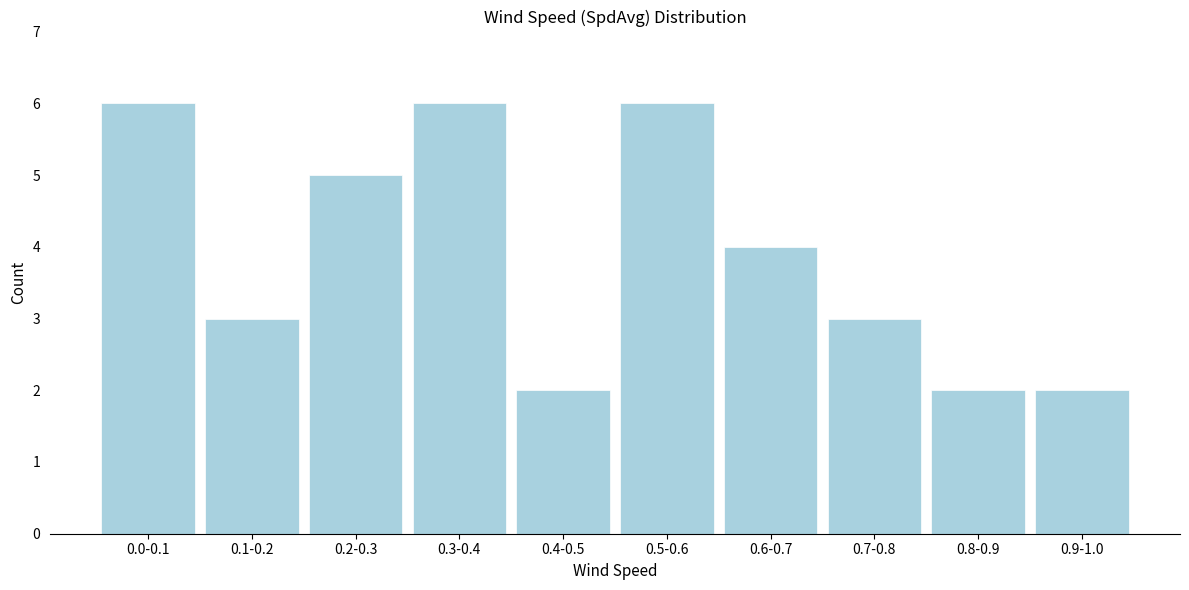

Reading left to right, list all the values displayed in this chart.

0.0-0.1=6	0.1-0.2=3	0.2-0.3=5	0.3-0.4=6	0.4-0.5=2	0.5-0.6=6	0.6-0.7=4	0.7-0.8=3	0.8-0.9=2	0.9-1.0=2